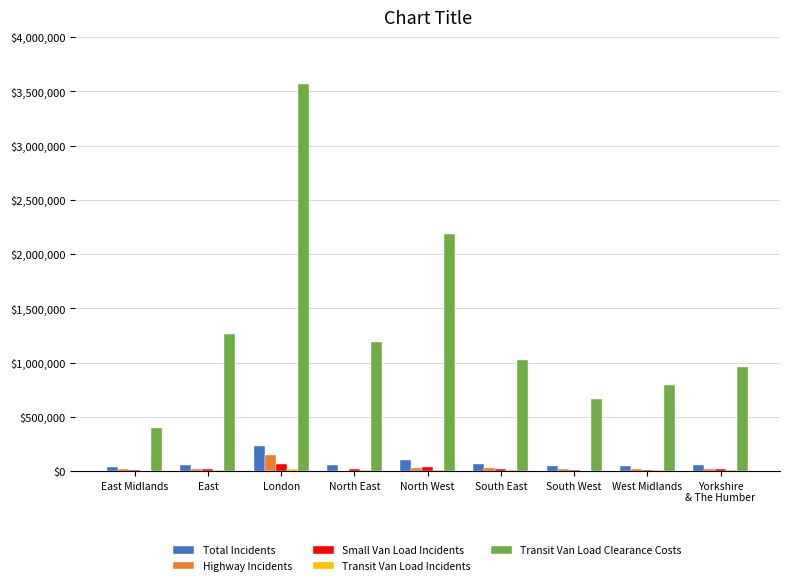

What is the total value across all series at London?

4036542